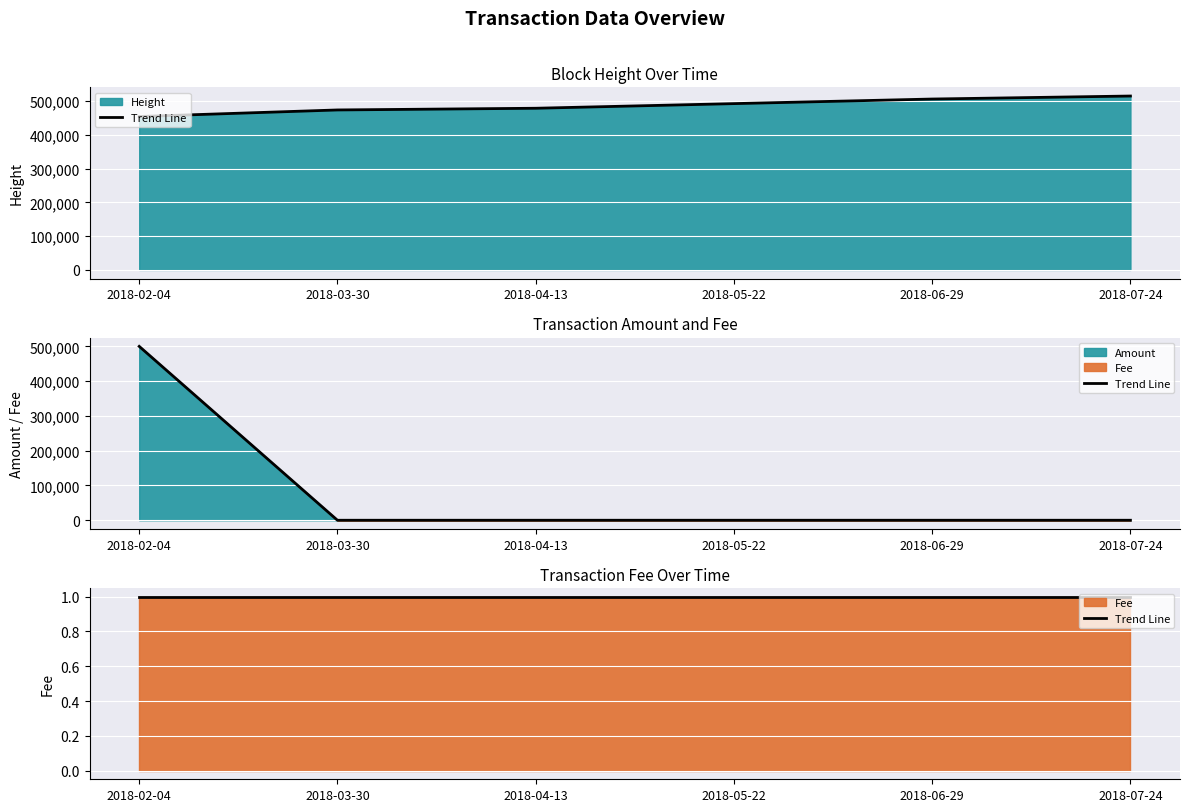

Rank the categories by Amount value from highest to lowest.

2018-02-04, 2018-03-30, 2018-04-13, 2018-05-22, 2018-06-29, 2018-07-24